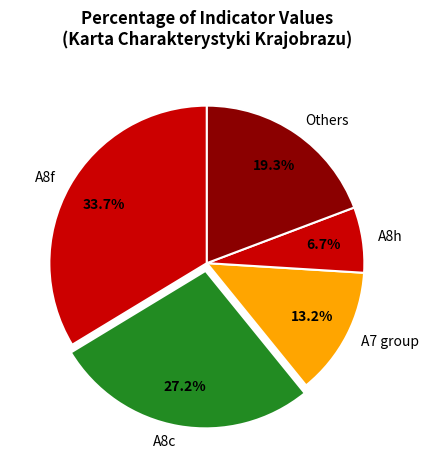

What portion of the pie excludes A8h?

93.3%